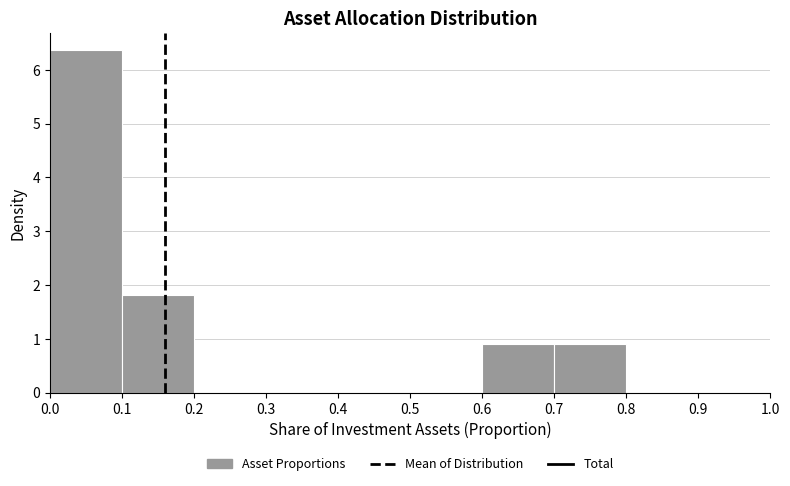

Reading left to right, list every bar in this chart as the range it spans on the x-axis followed by its height. The values are not printed on the chart, so give them approximately, as read against the axis.

0.0 to 0.1: 6.4
0.1 to 0.2: 1.8
0.2 to 0.3: 0
0.3 to 0.4: 0
0.4 to 0.5: 0
0.5 to 0.6: 0
0.6 to 0.7: 0.9
0.7 to 0.8: 0.9
0.8 to 0.9: 0
0.9 to 1.0: 0